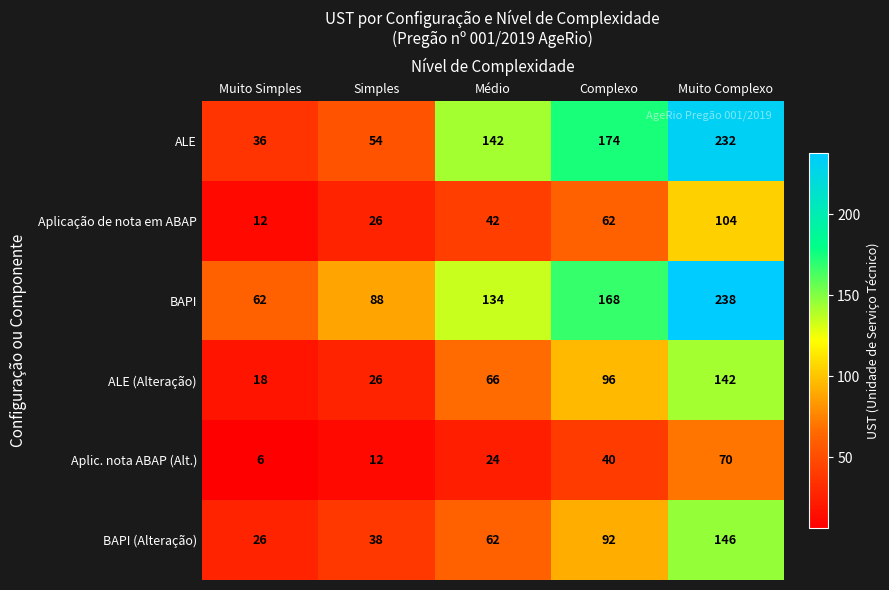

How many data points in Aplic. nota ABAP (Alt.) are less than 24?

2